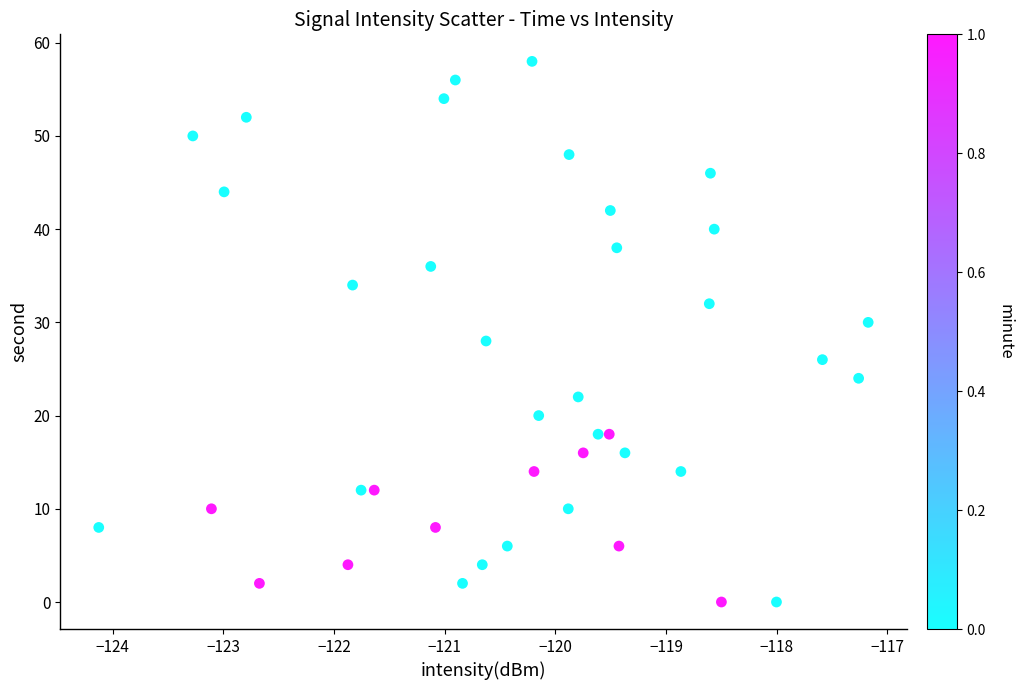

What is the range of Y values (max minus min)?

58